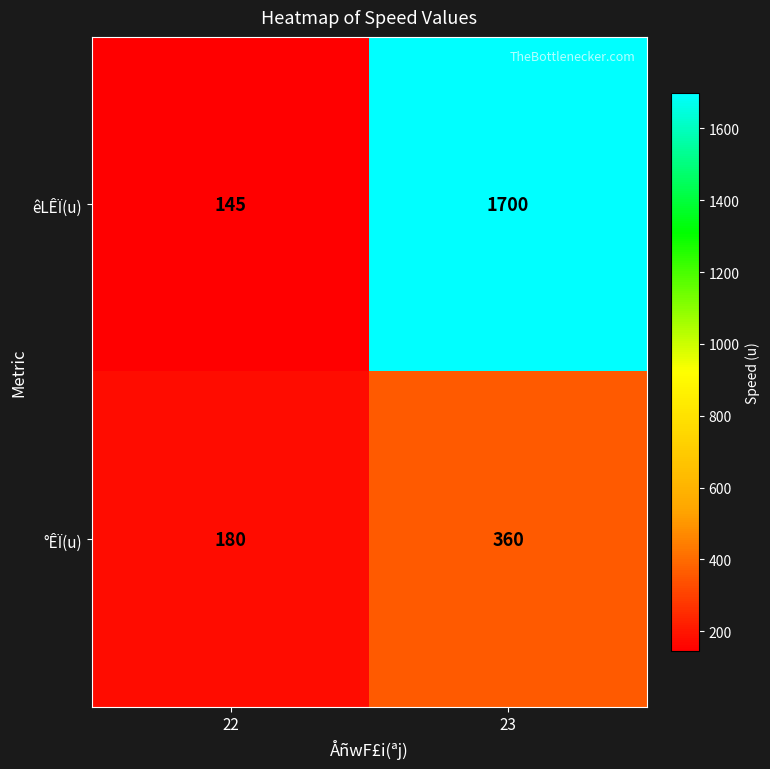

Which series changed the most between 22 and 23?

êLÊÏ(u)